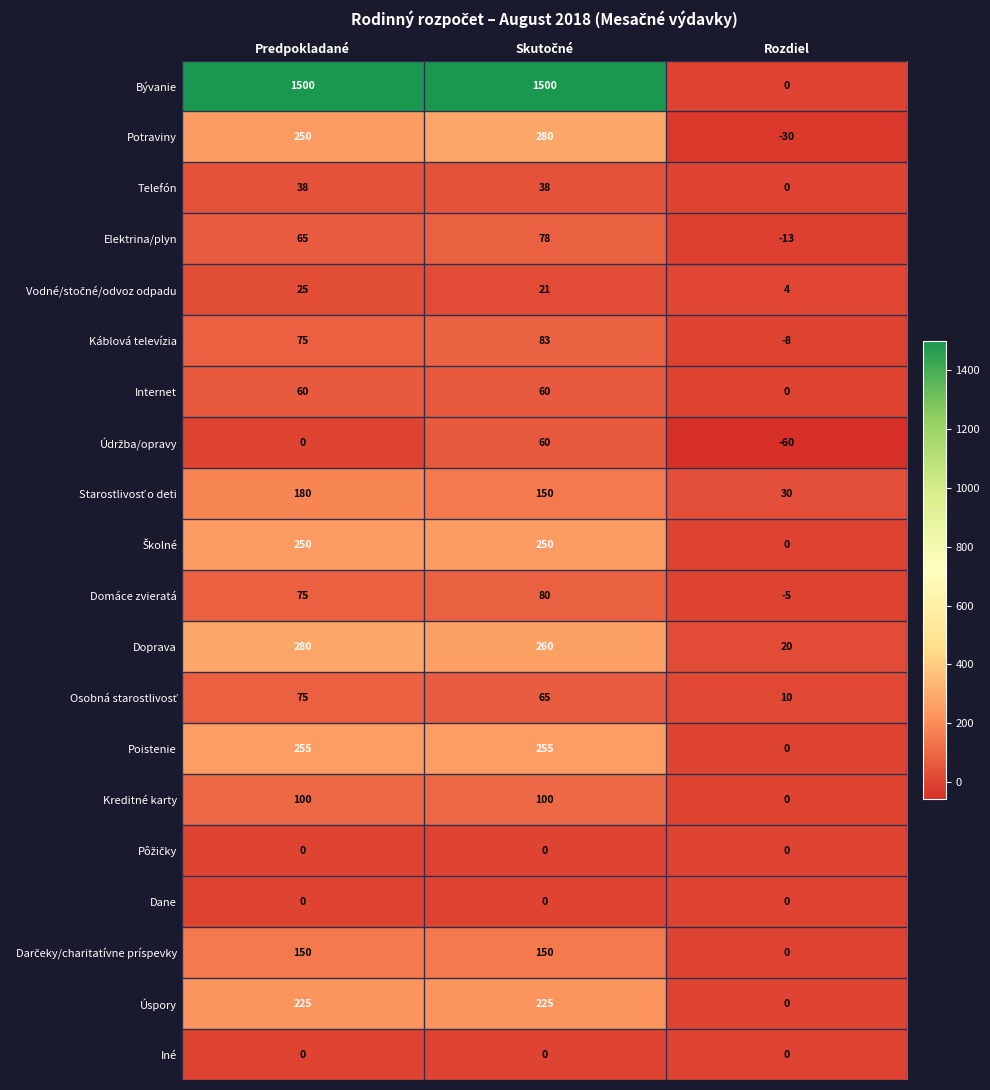

What is the difference between the maximum and minimum values in the Elektrina/plyn series?

91